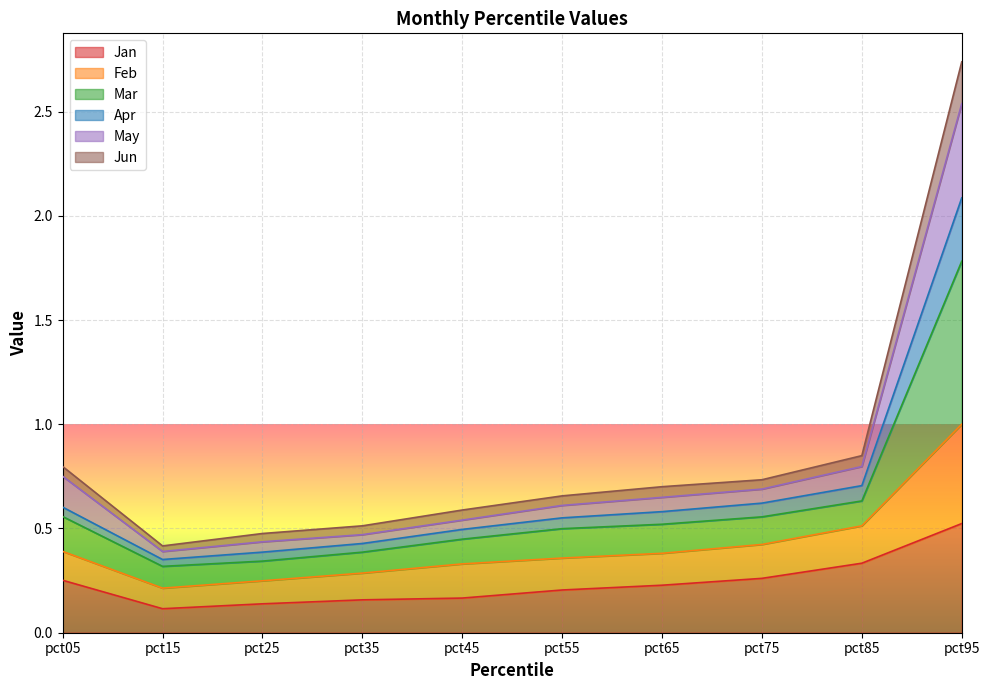

Is it true that Apr equals 1.1 at pct75?

False